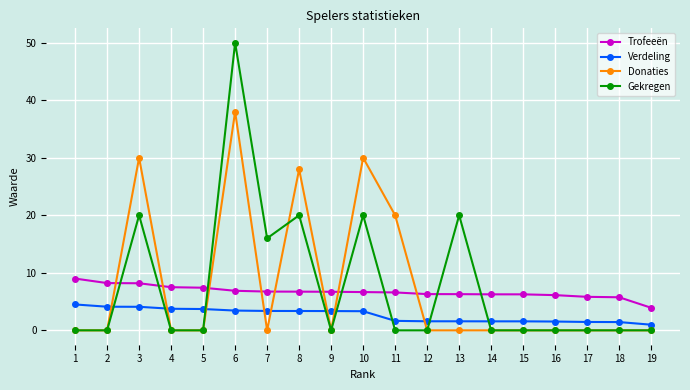

The value of Verdeling at 17 is 1.5. True or false?

True